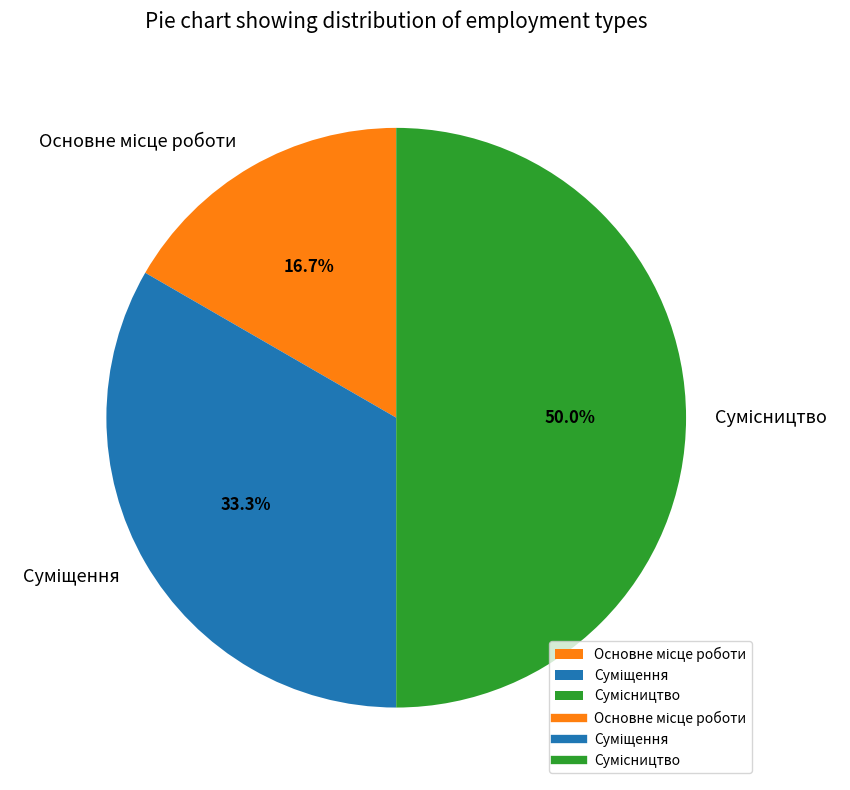

Is the sum of Сумісництво and Основне місце роботи greater than half?

Yes